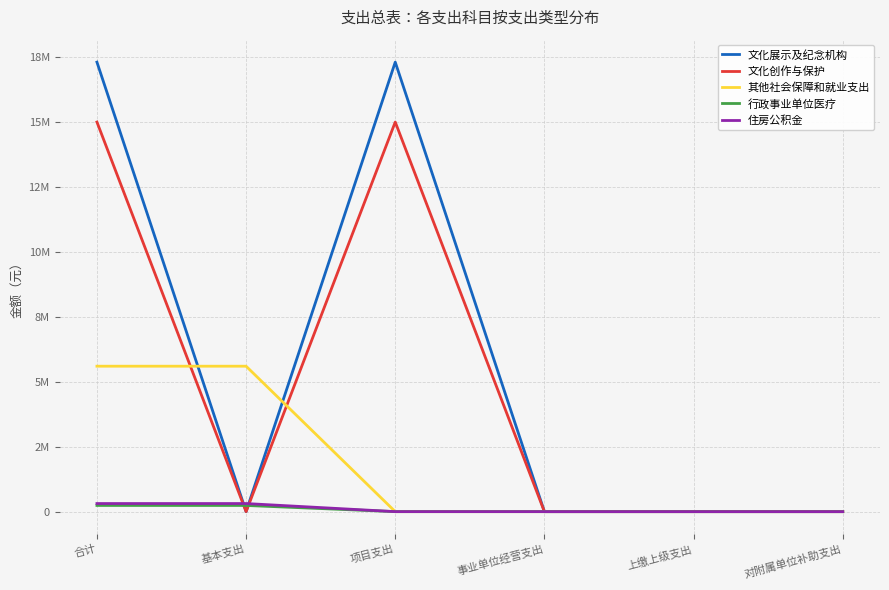

Where is the first local maximum for 文化展示及纪念机构?

项目支出